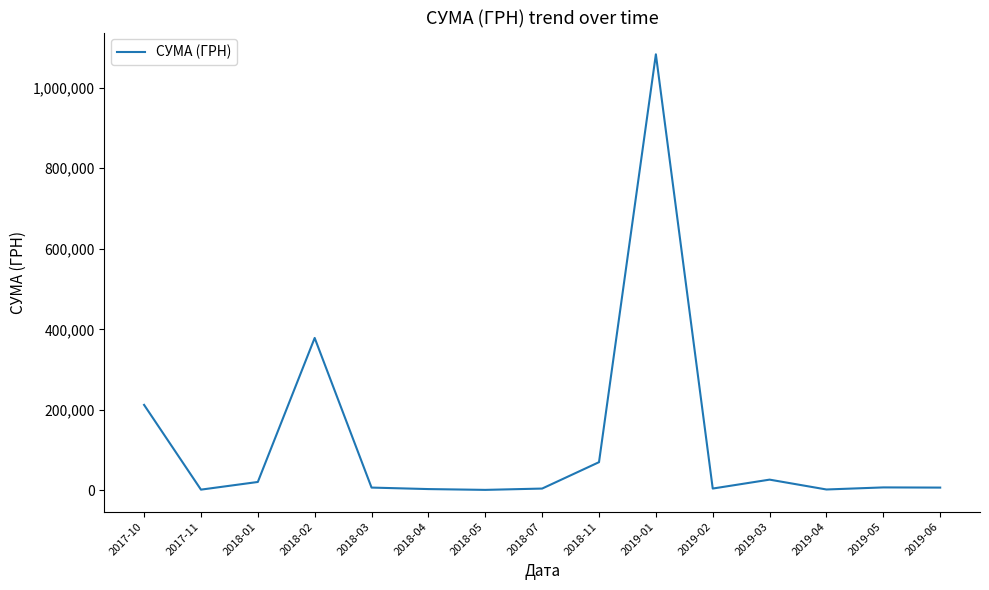

Where is the data nearest to the value 542123?

2018-02